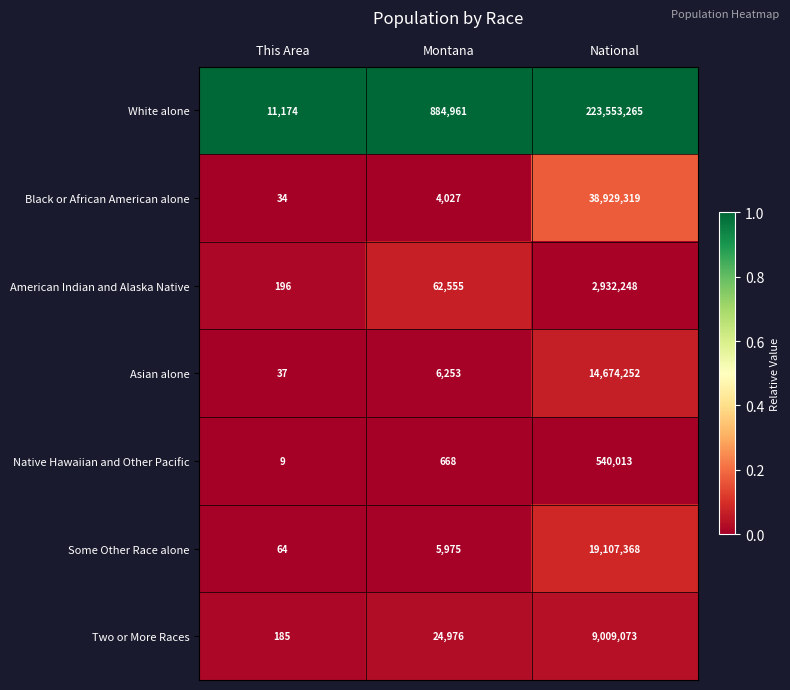

What is the average value of the Black or African American alone series?

12977793